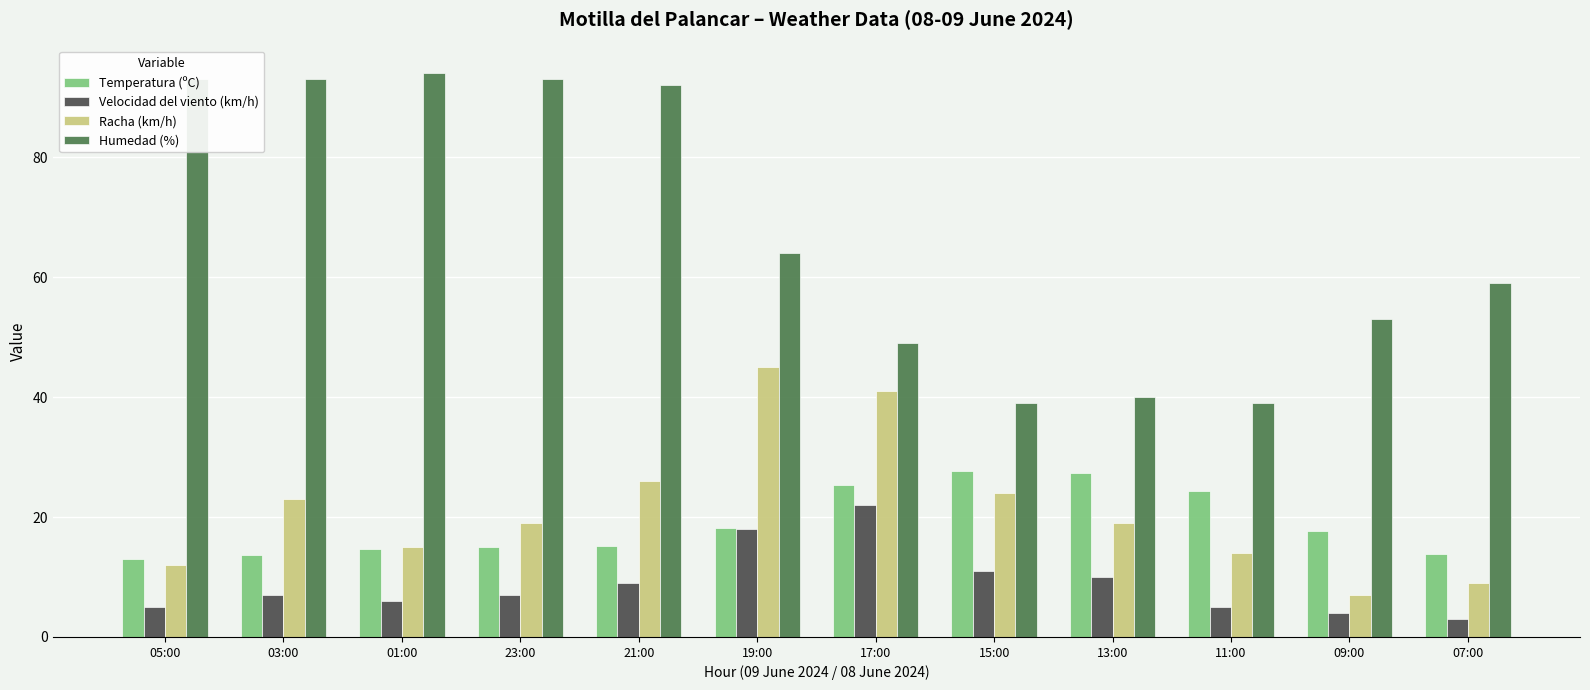

What is the spread (max minus min) of values at 03:00?

86.0